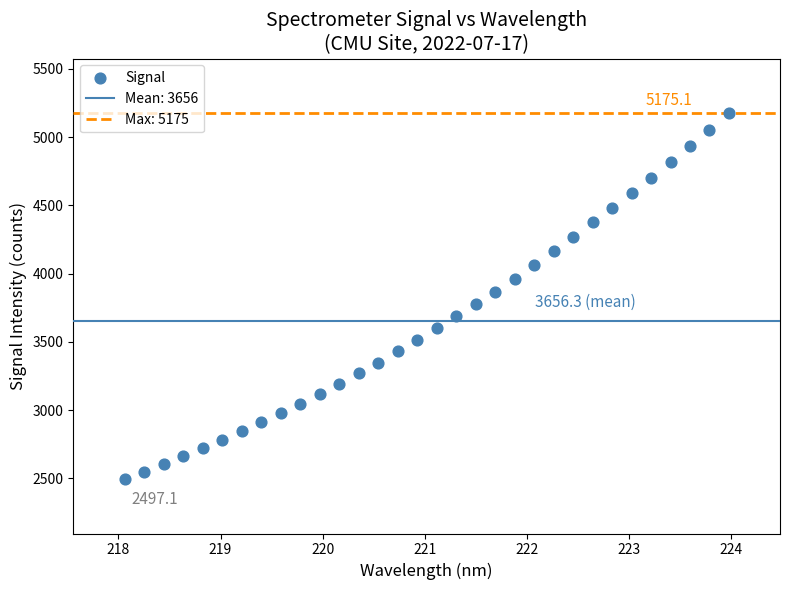

What is the range of Y values (max minus min)?

2678.1